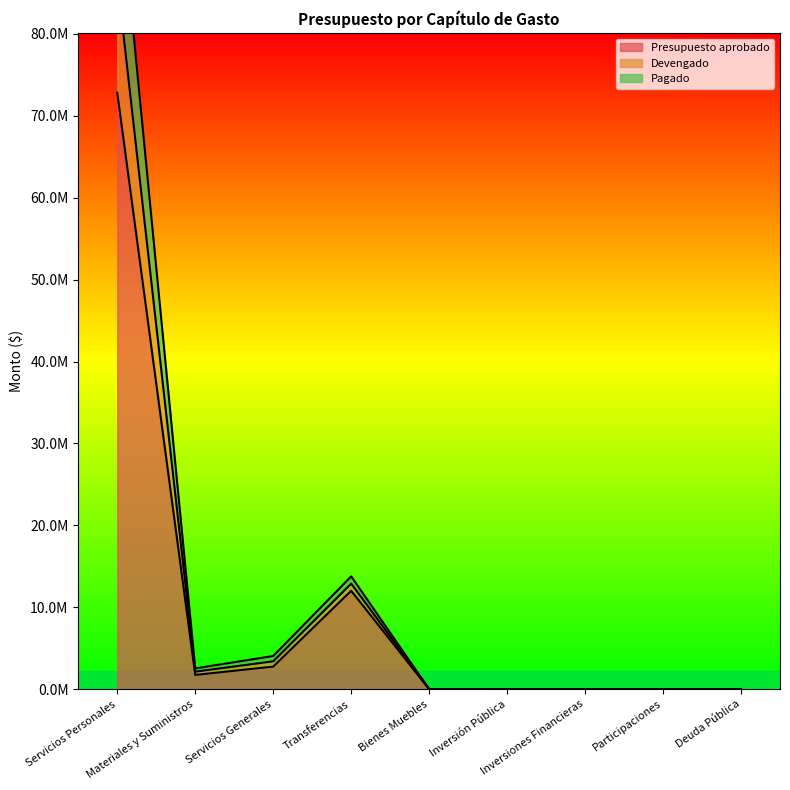

List the series in order of their peak value, lowest first.

Presupuesto aprobado, Pagado, Devengado